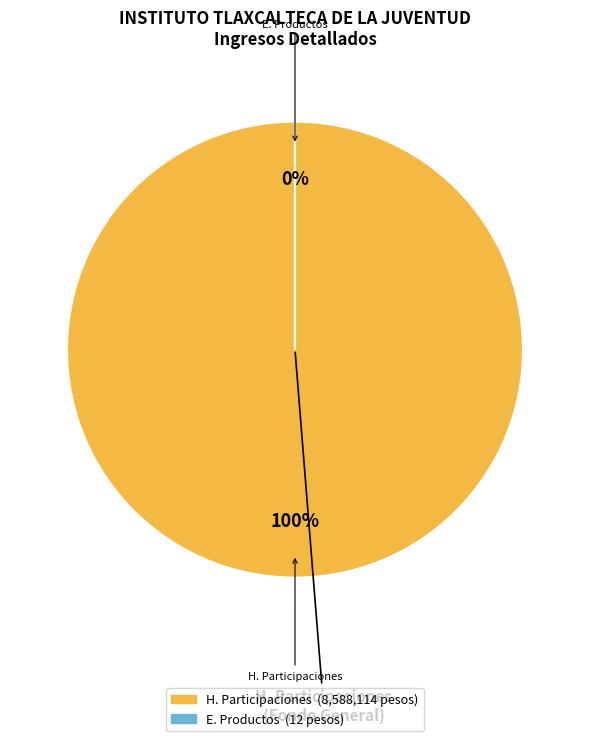

True or false: D. Derechos accounts for 1% of the total.

False